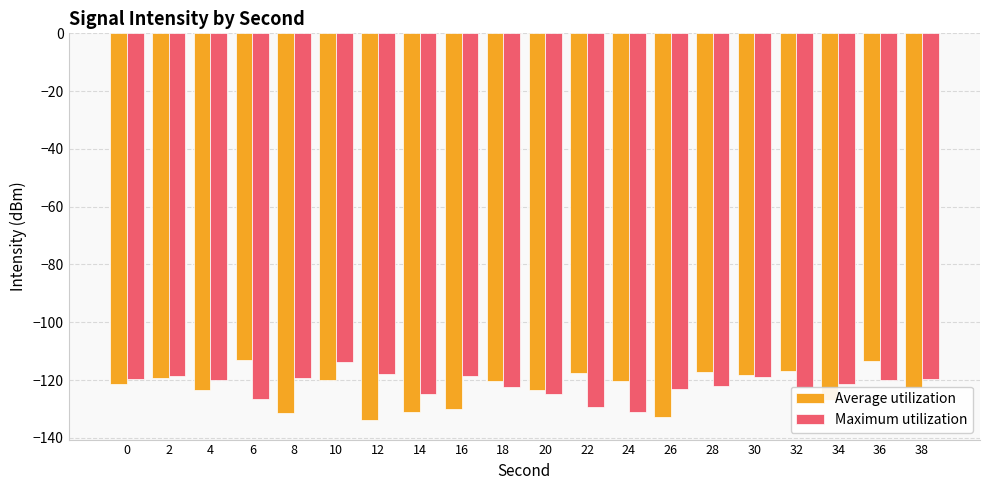

At which label does Average utilization first exceed -120?

2